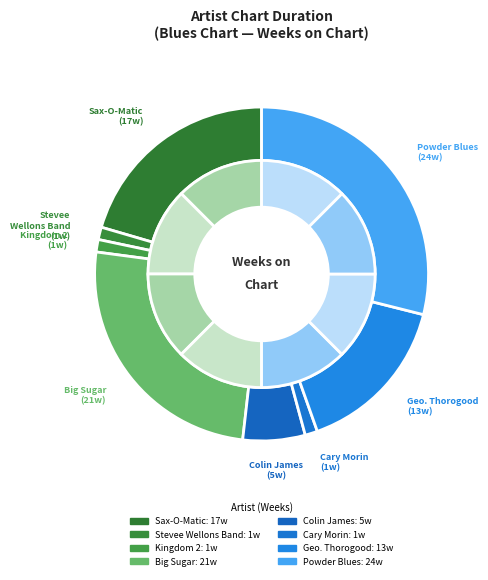

Is it true that Sax-O-Matic is 20% of the pie?

True